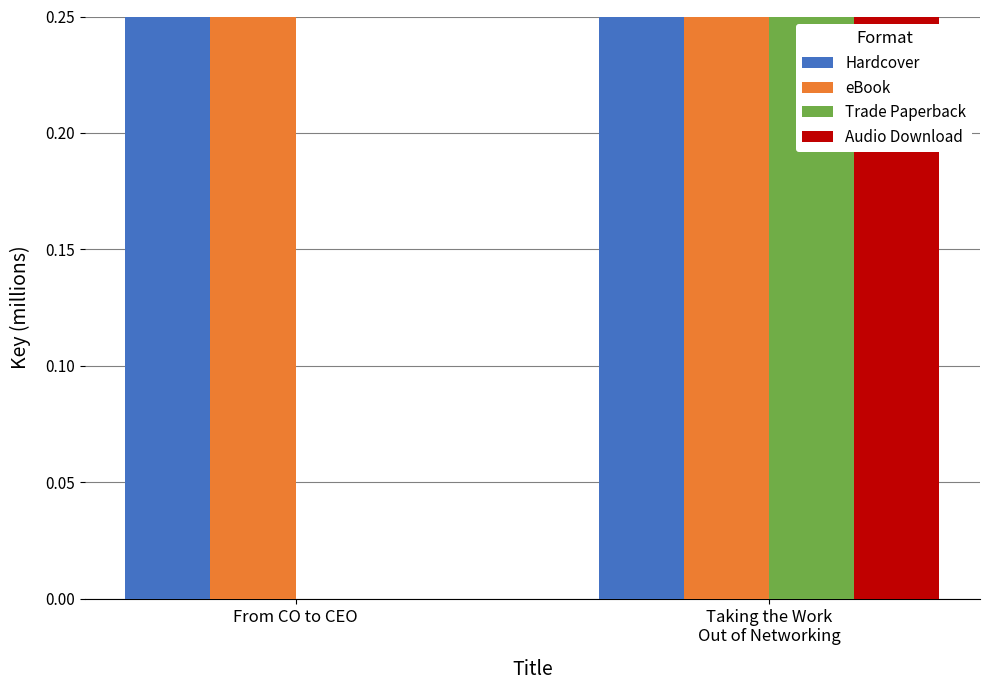

Is it true that Audio Download equals 51.9 at From CO to CEO?

False